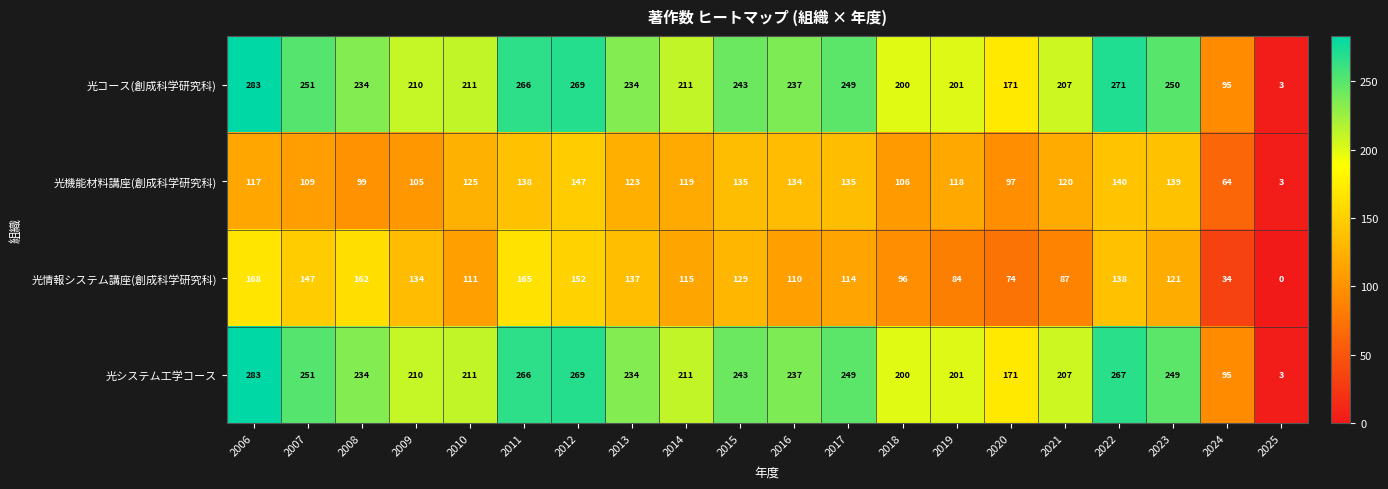

What is the maximum value for 光情報システム講座(創成科学研究科)?

168